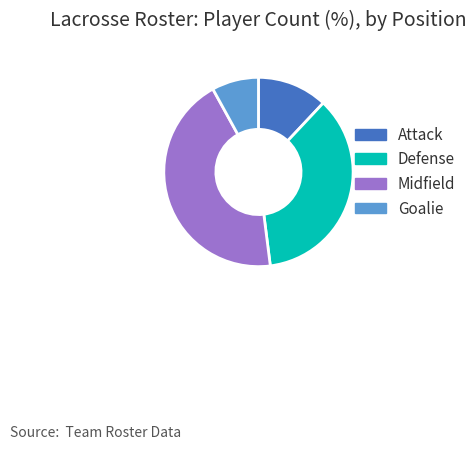

Rank the categories by value from highest to lowest.

Midfield, Defense, Attack, Goalie